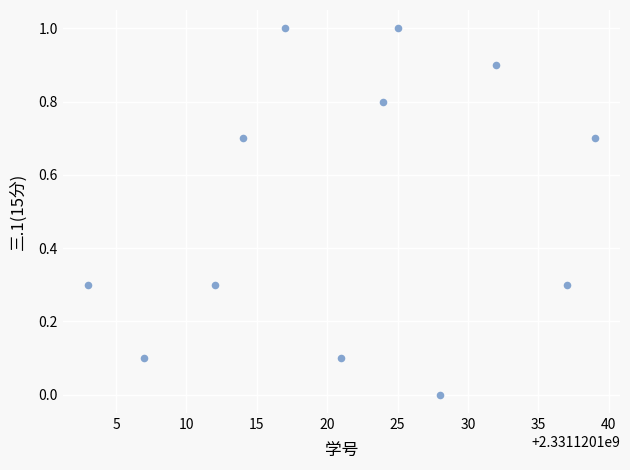

What is the range of Y values (max minus min)?

1.0